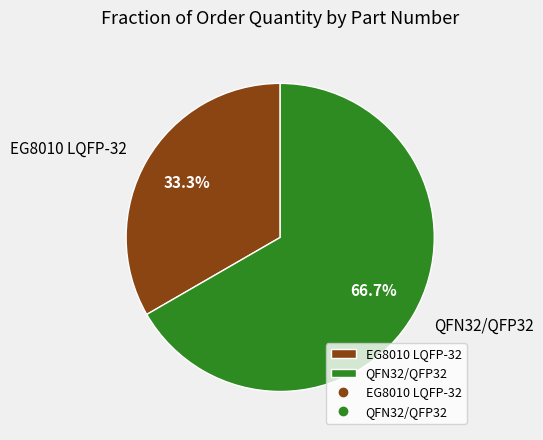

Count the number of slices in the pie.

2